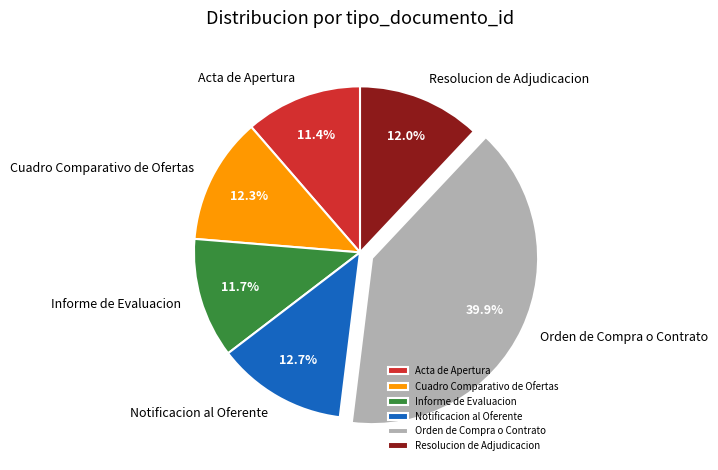

Is there a majority slice in this chart?

No